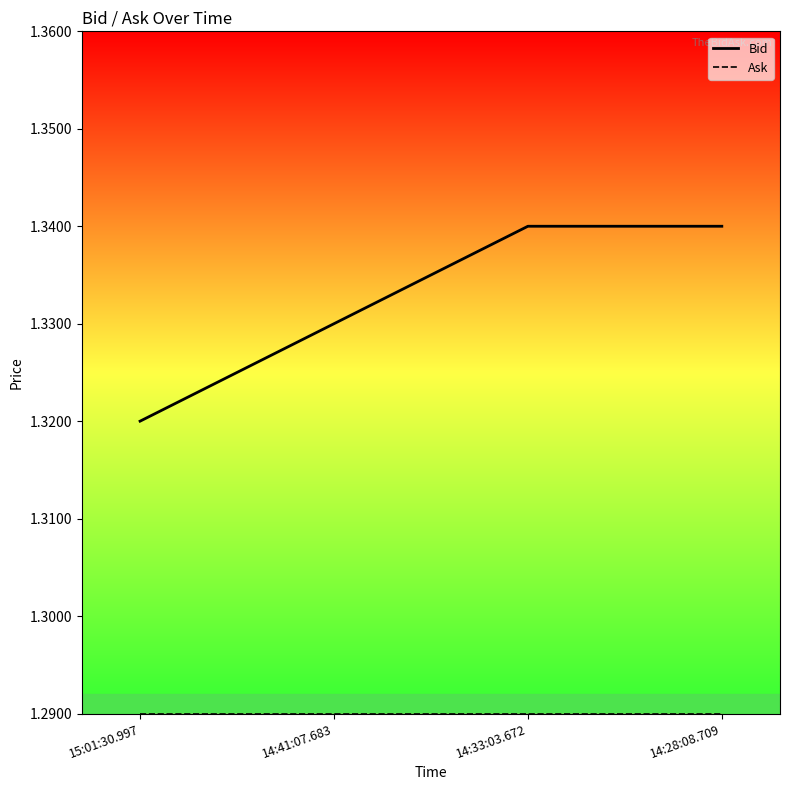

True or false: Bid and Ask cross at least once.

False